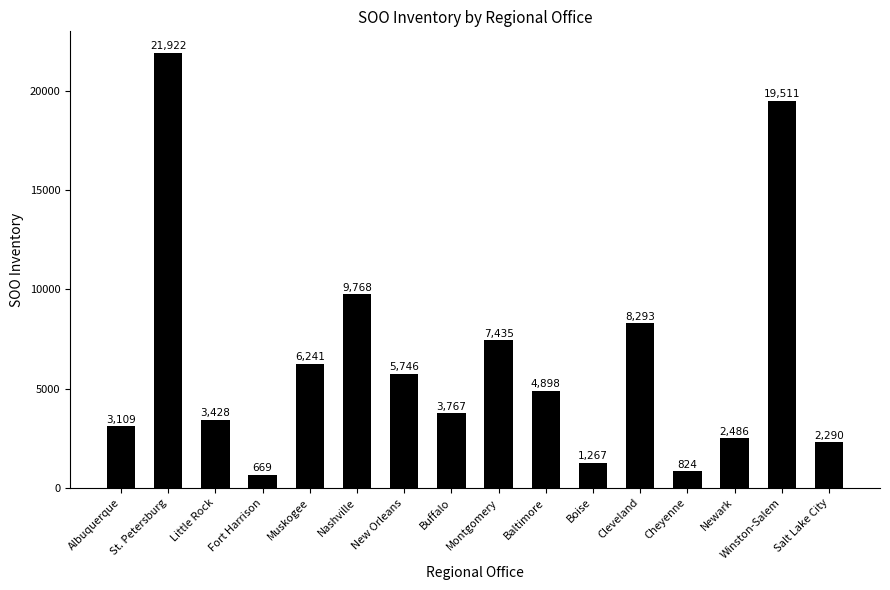

Which category has the highest value across all series?

St. Petersburg